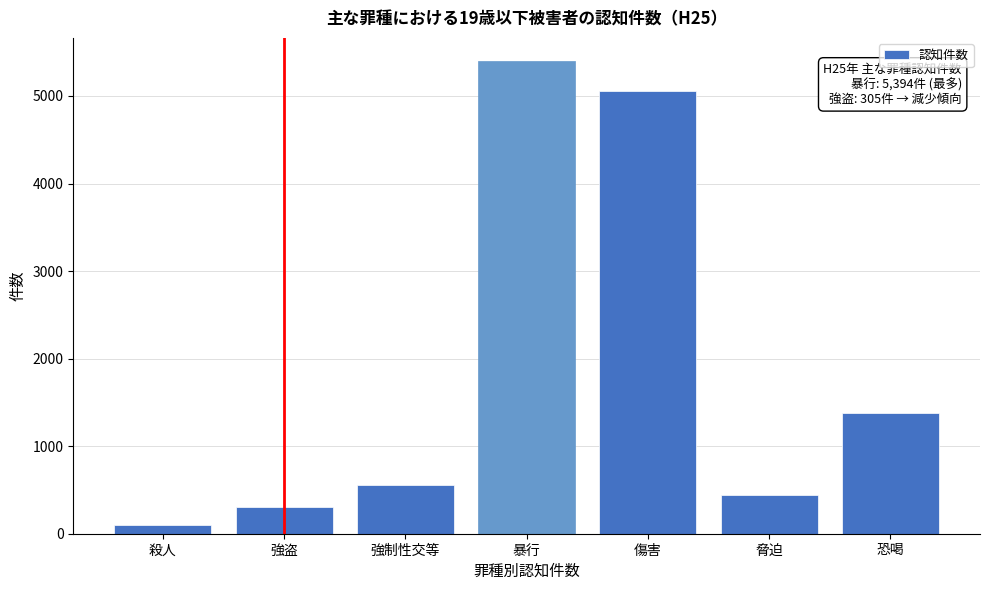

Reading right to left, list all the values displayed in this chart.

恐喝=1374	脅迫=438	傷害=5056	暴行=5394	強制性交等=556	強盗=305	殺人=103